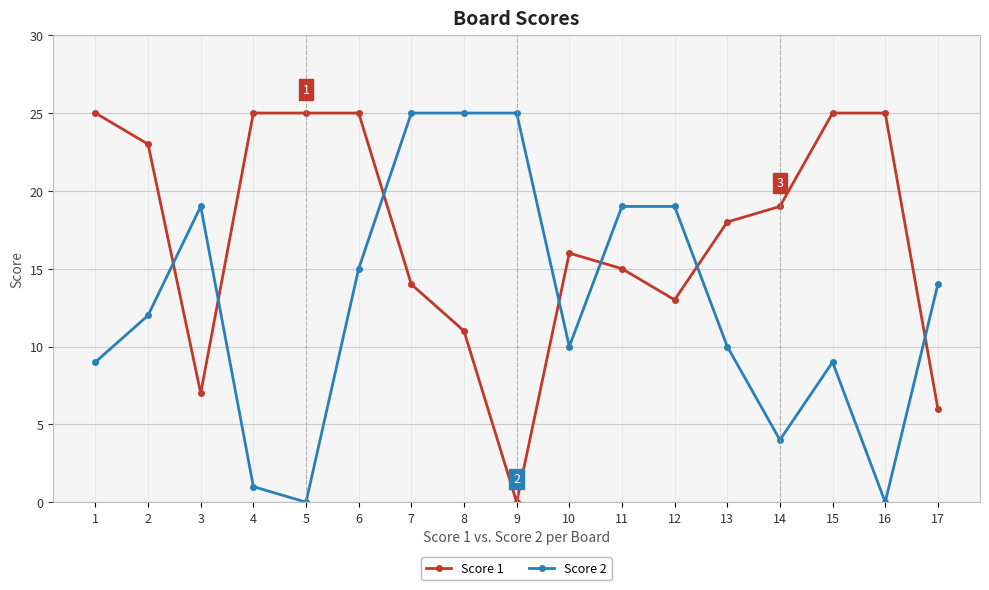

Between 2 and 9, which series saw the biggest shift?

Score 1